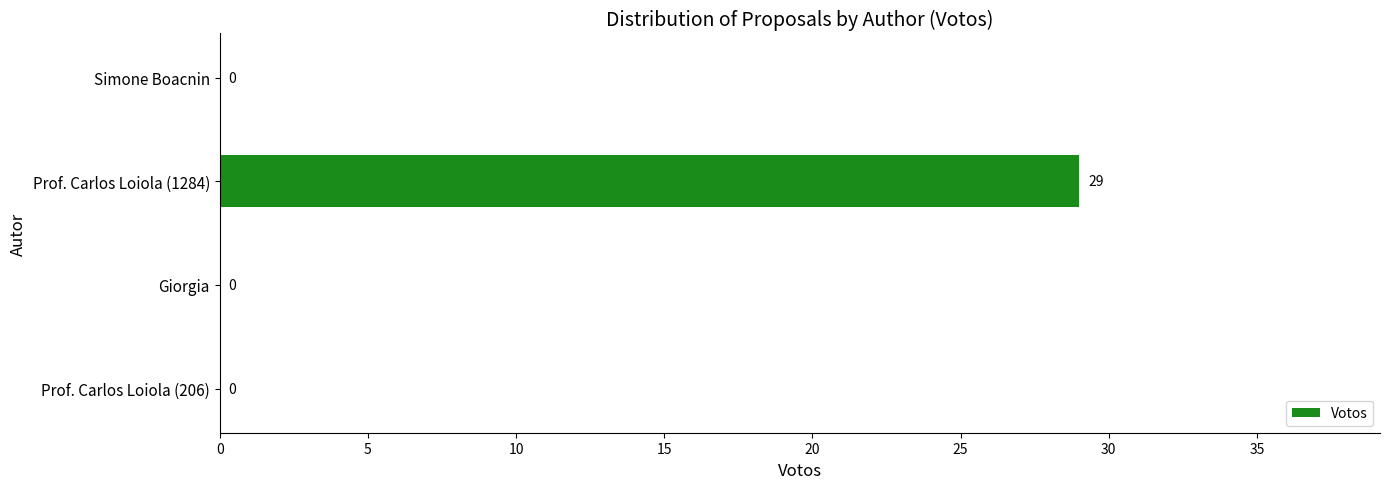

What is the average value?

7